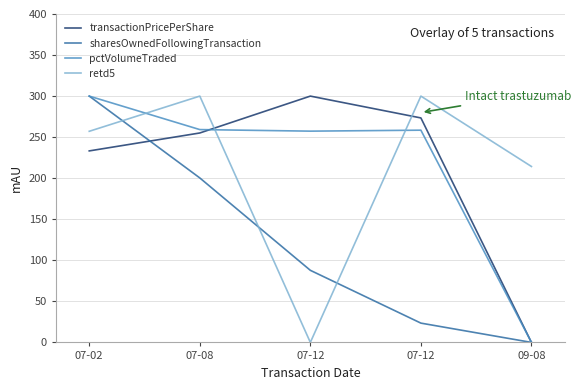

Reading left to right, what are all the values shown in this chart?

transactionPricePerShare: 233.3	255.1	300.0	273.4	0.0
sharesOwnedFollowingTransaction: 300.0	200.3	87.8	23.5	0.0
pctVolumeTraded: 300.0	259.2	257.3	258.5	0.0
retd5: 257.1	300.0	0.0	300.0	214.3